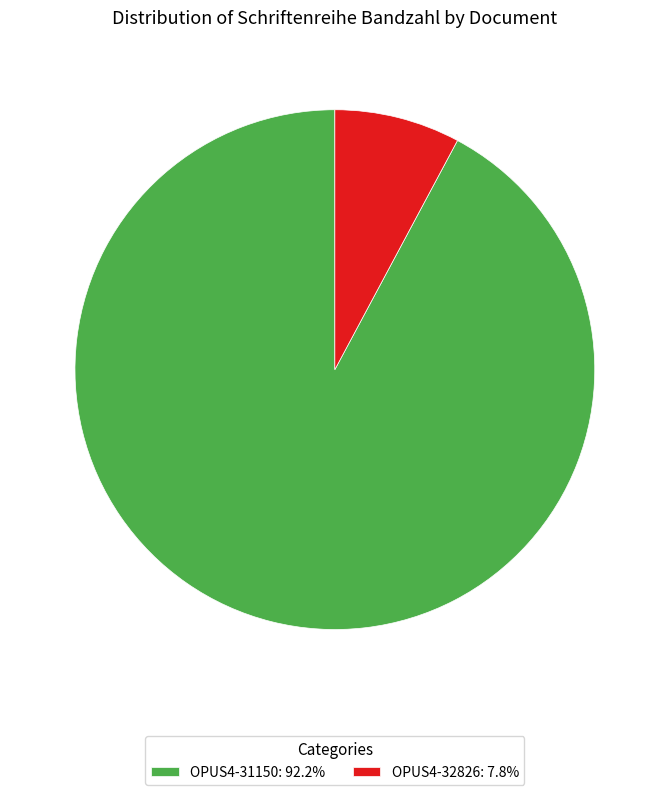

The OPUS4-31150 slice represents 92% of the pie. True or false?

True